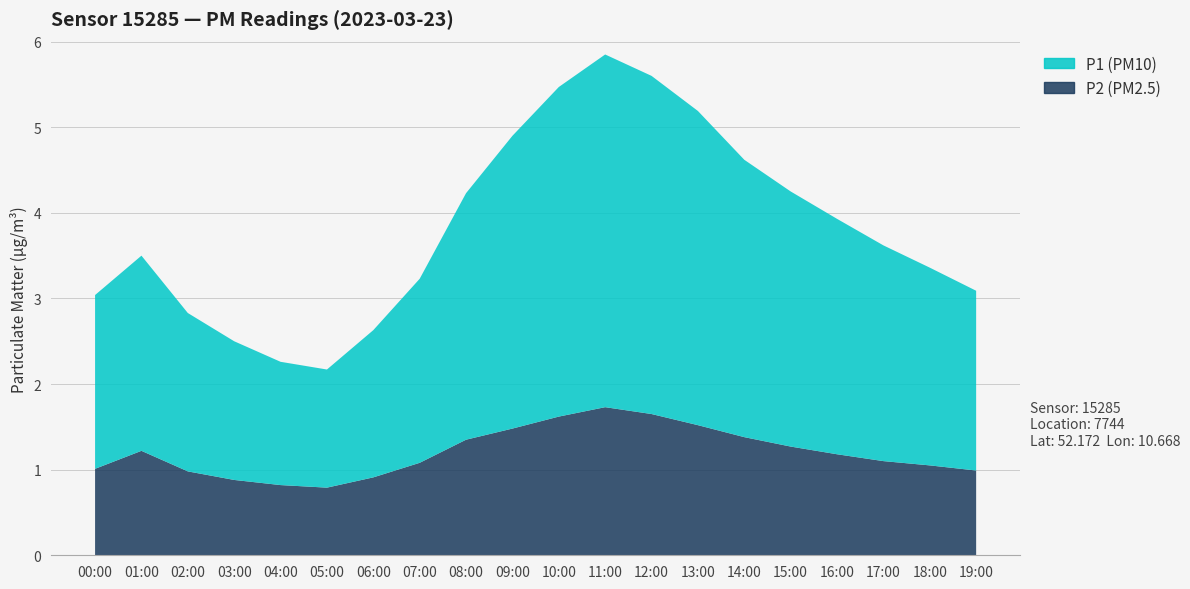

Reading right to left, list all the values displayed in this chart.

P1: 2.1	2.3	2.5	2.8	3.0	3.2	3.7	4.0	4.1	3.9	3.4	2.9	2.1	1.7	1.4	1.4	1.6	1.9	2.3	2.0
P2: 1.0	1.1	1.1	1.2	1.3	1.4	1.5	1.6	1.7	1.6	1.5	1.4	1.1	0.9	0.8	0.8	0.9	1.0	1.2	1.0